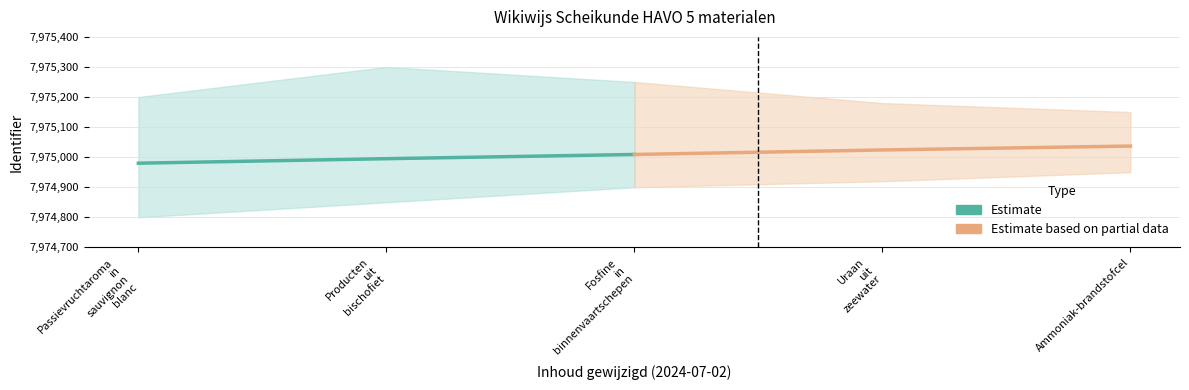

What is the value of the Estimate based on partial data point at the 3rd from the left?

7975037